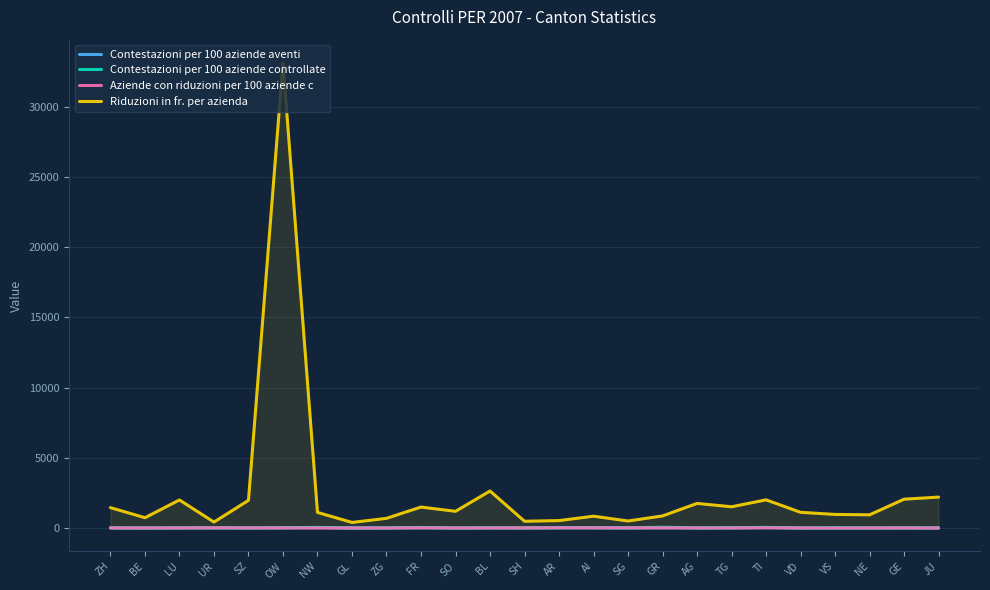

What are all the series names shown in the legend?

Contestazioni per 100 aziende aventi, Contestazioni per 100 aziende controllate, Aziende con riduzioni per 100 aziende c, Riduzioni in fr. per azienda